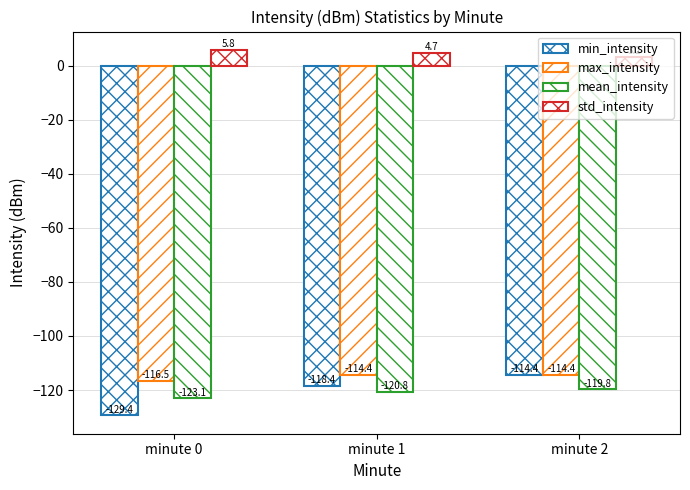

How many categories are shown in the chart?

3